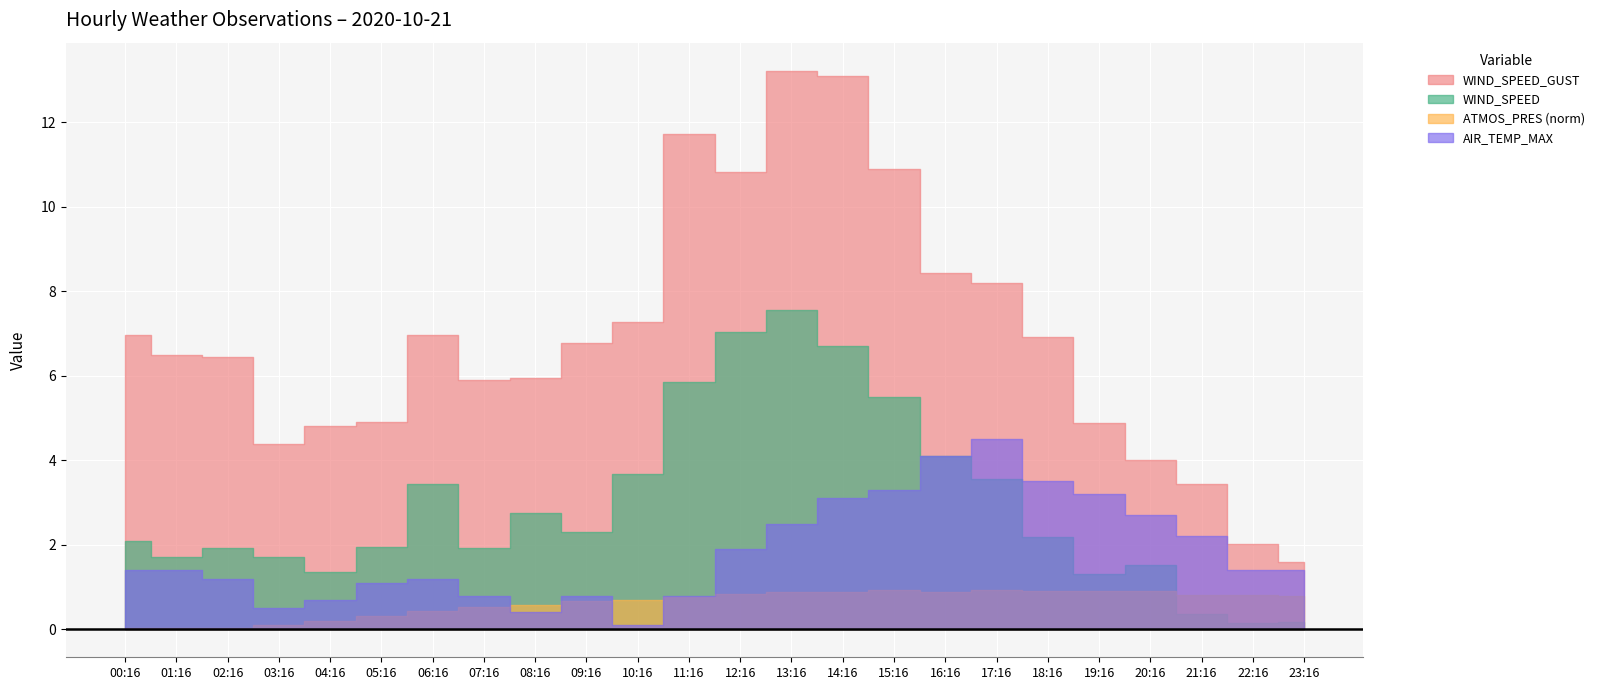

What is the minimum value for WIND_SPEED_GUST?

1.6